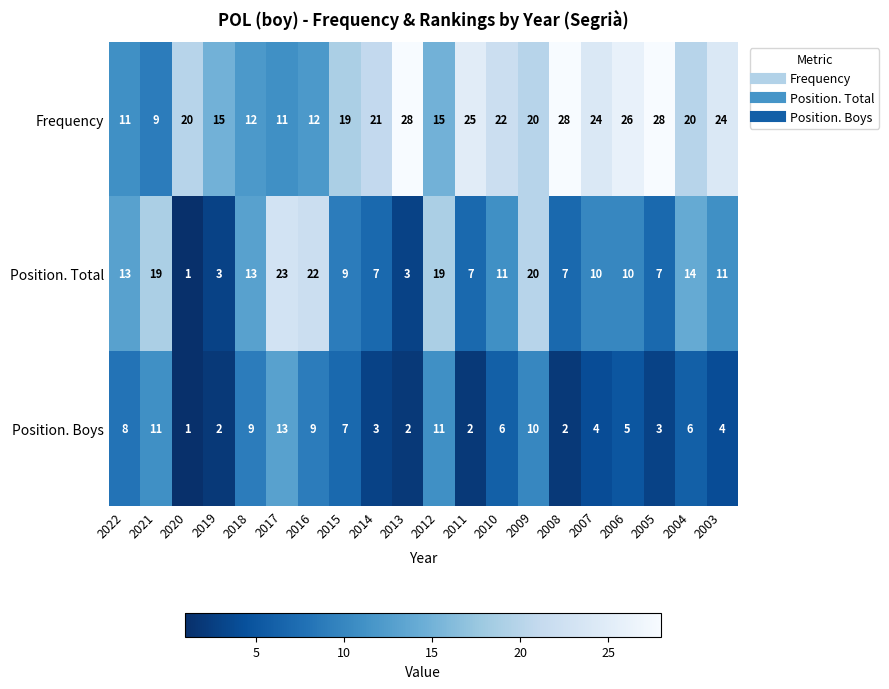

Is it true that Position. Total equals 15 at 2003?

False